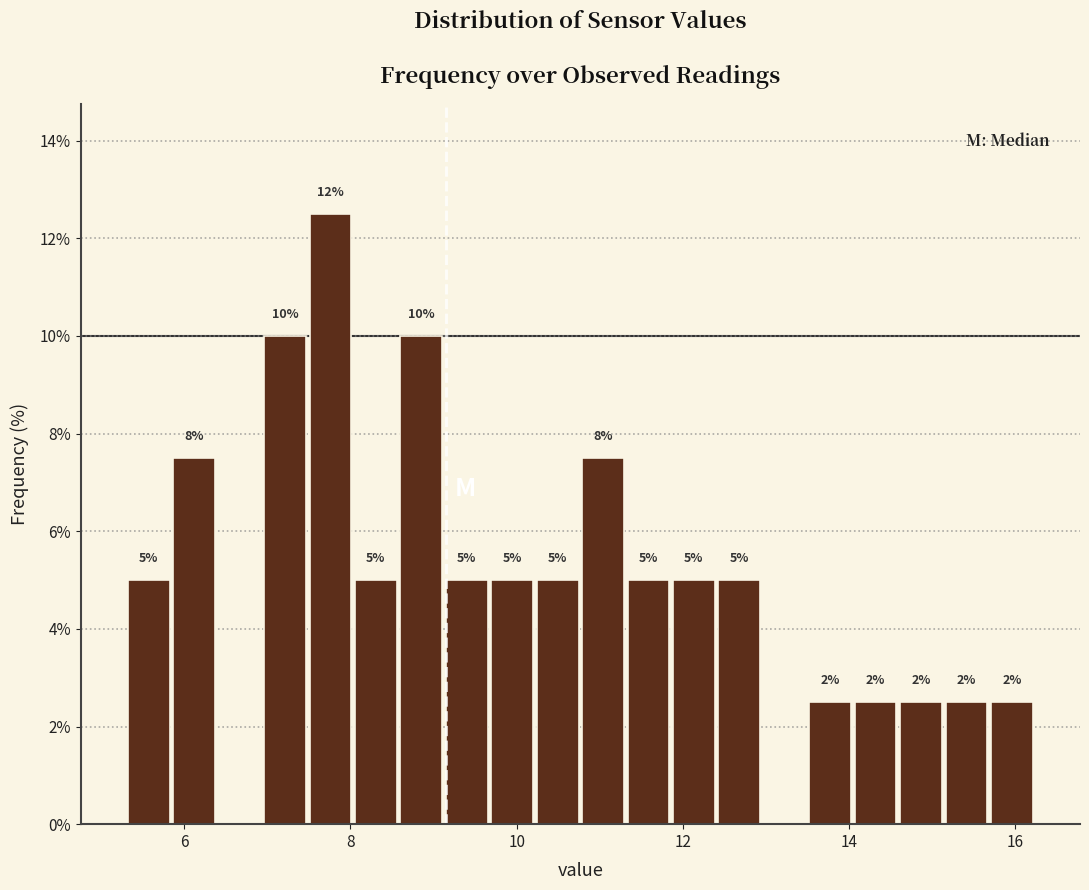

Read against the x-axis, roughly where is the centre of the tallest bar?

7.8